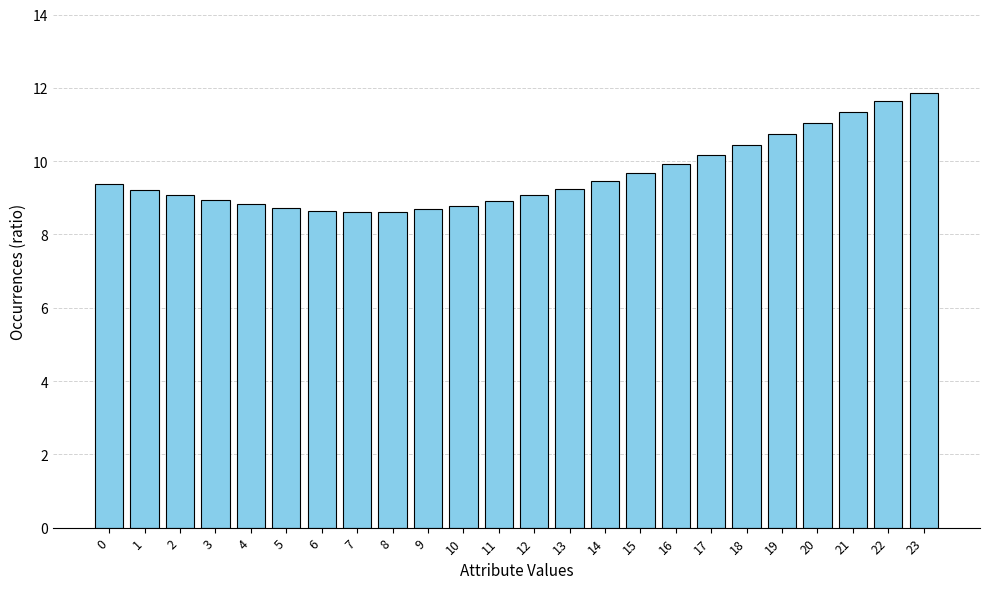

The value at 1 is 9.2. True or false?

True